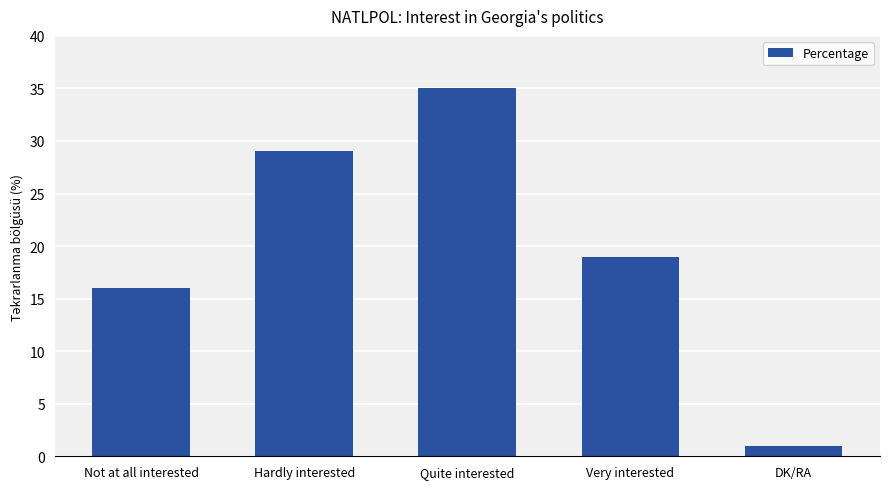

True or false: the data shows 51 at Quite interested.

False